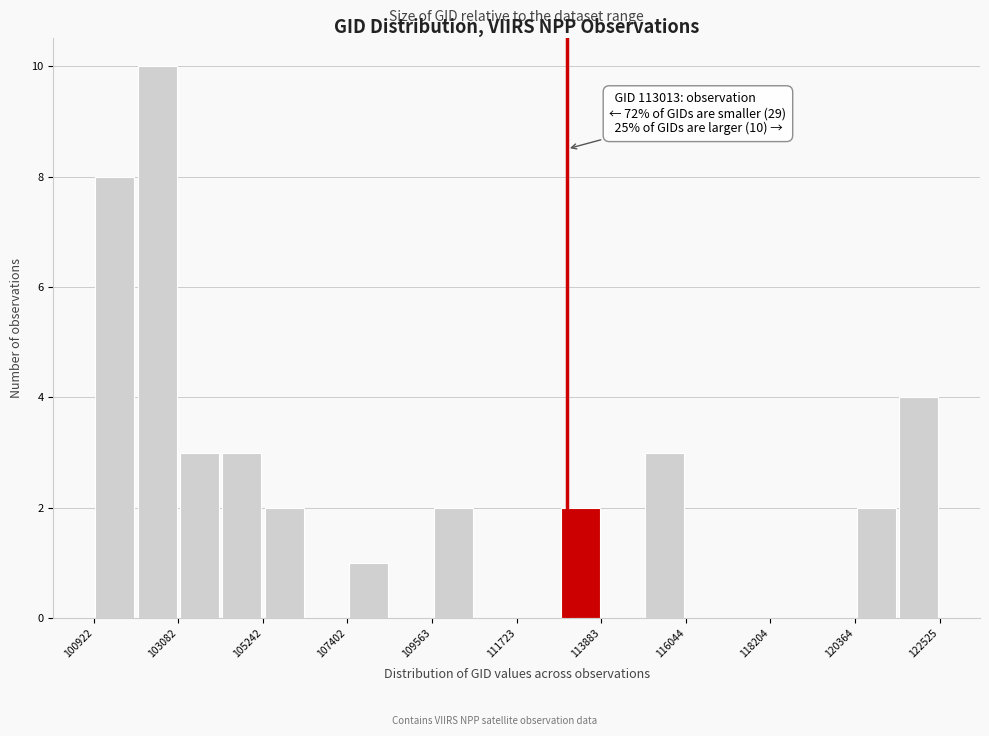

Read against the x-axis, roughly where is the centre of the tallest bar?

102500